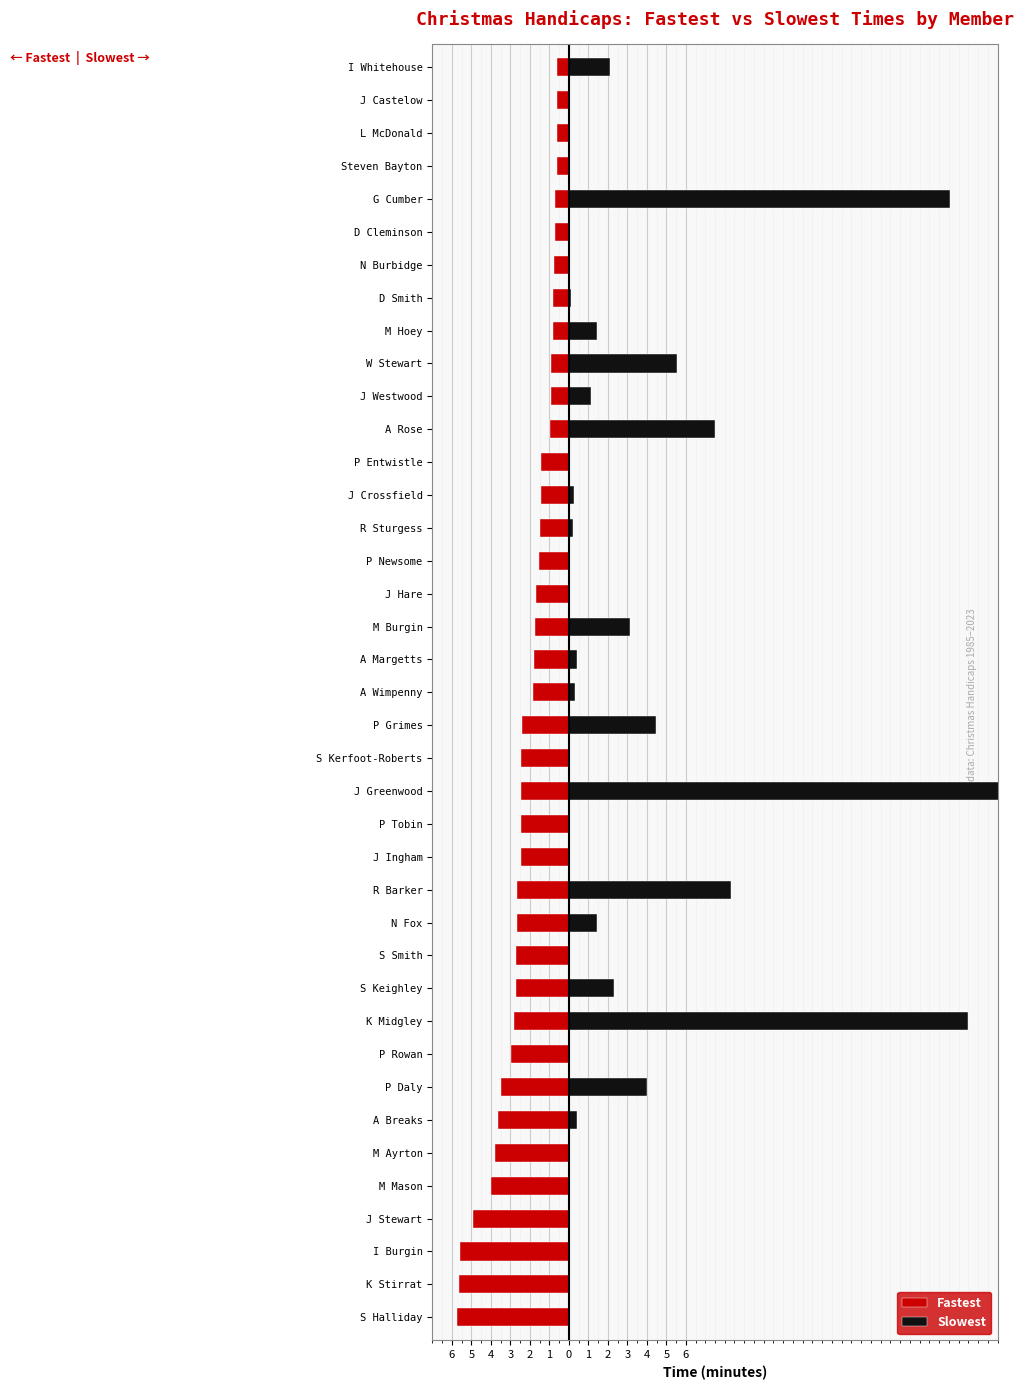

Which series changed the most between P Rowan and S Keighley?

Slowest